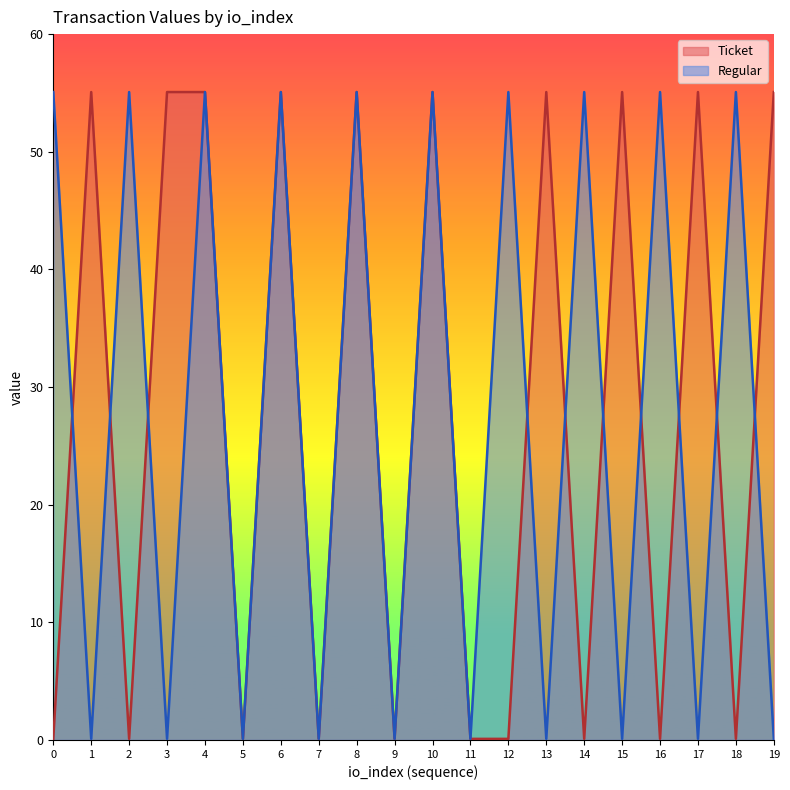

True or false: Ticket has a value of 0.1 at 9.

True